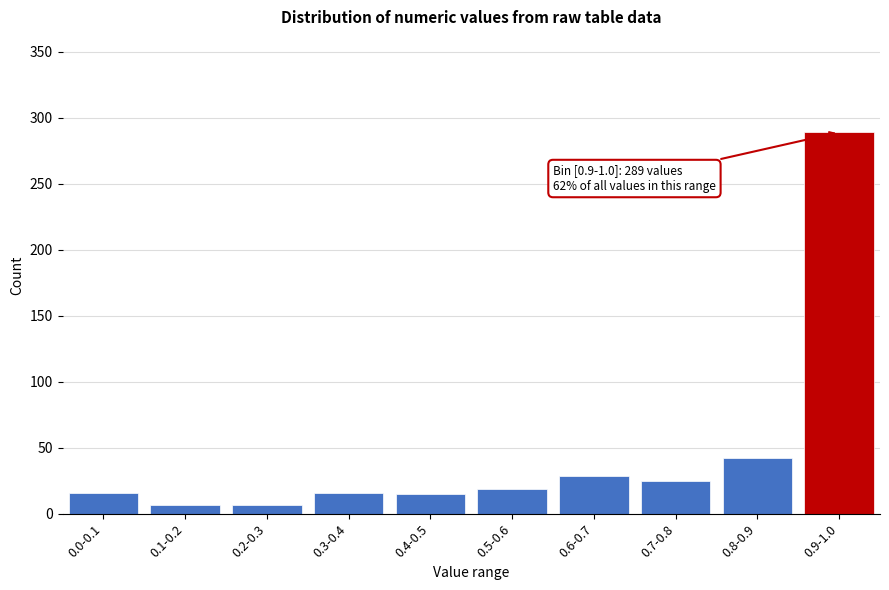

The value at 0.8-0.9 is 61. True or false?

False